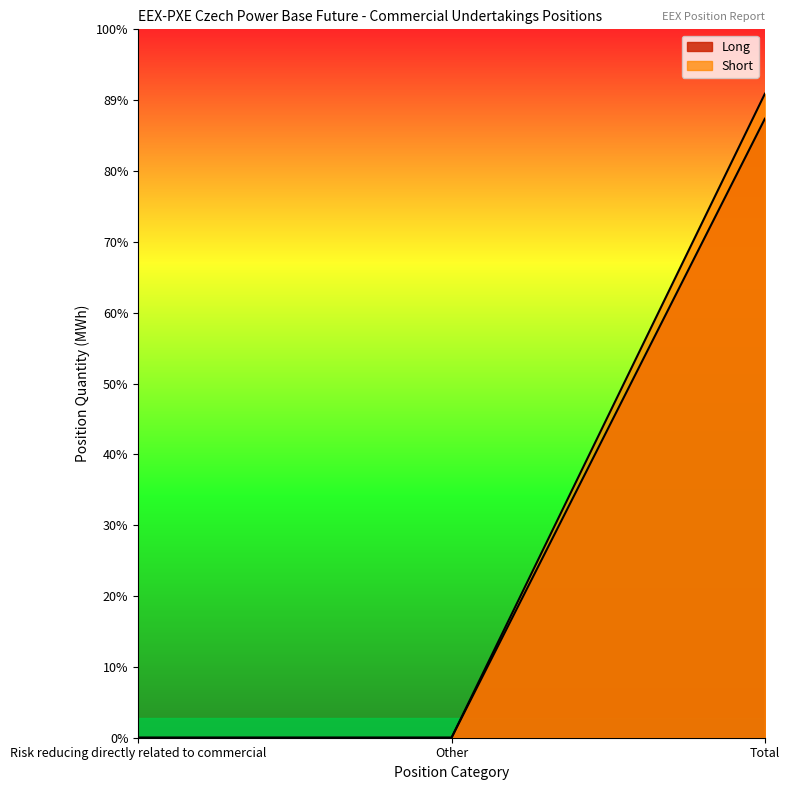

Rank the categories by Long value from highest to lowest.

Total, Risk reducing directly related to commercial, Other